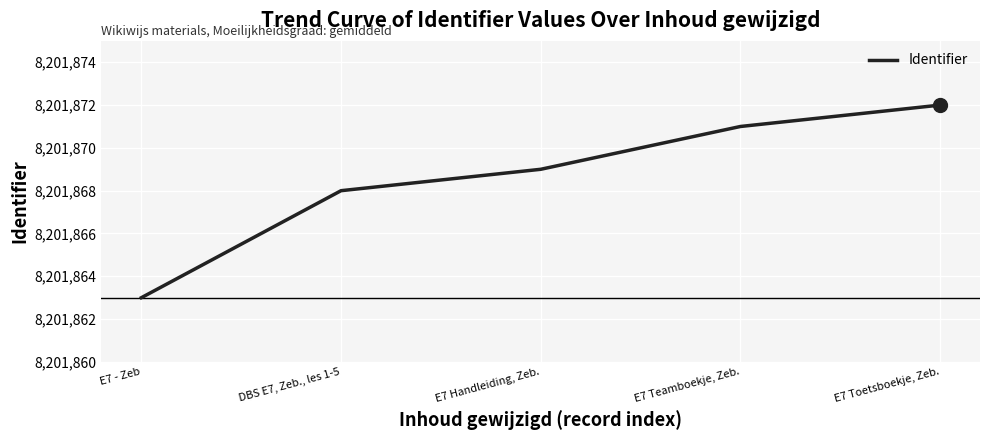

How many values are between 8201868 and 8201871?

3